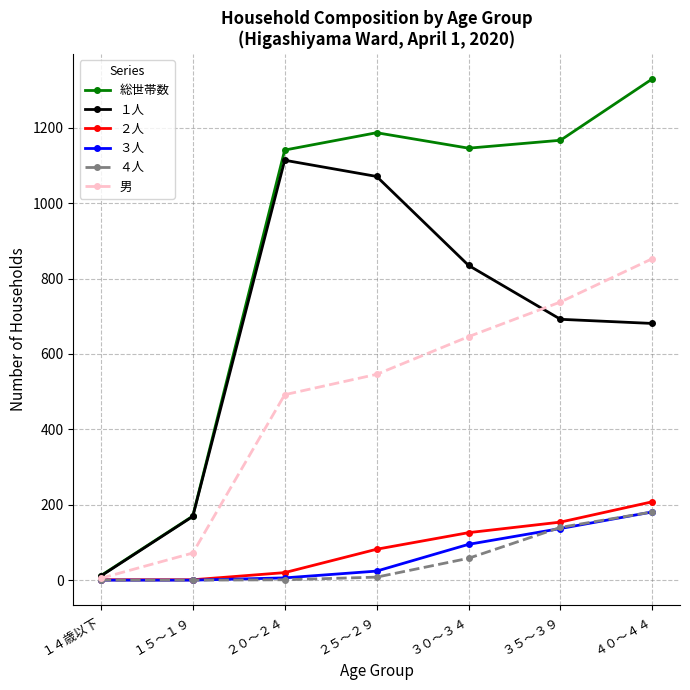

Which series has the widest spread of values?

総世帯数